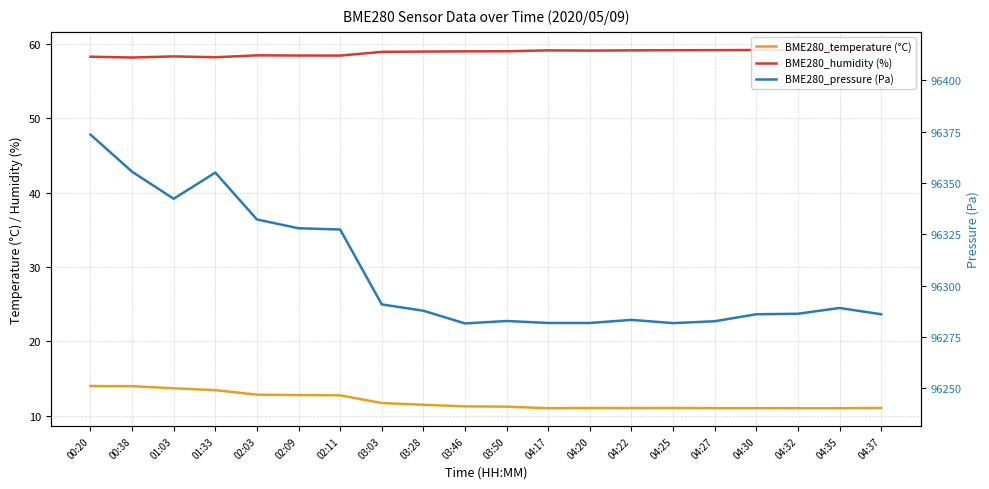

What is the value of the BME280_humidity (%) point at the 11th from the left?

59.0